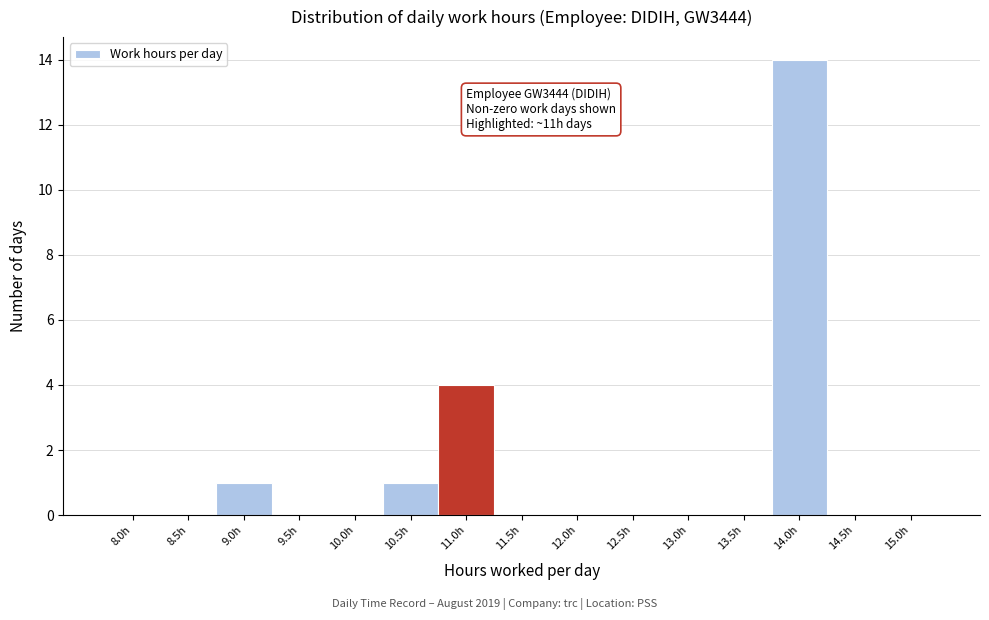

Reading right to left, what are all the values shown in this chart?

15.0h=0	14.5h=0	14.0h=14	13.5h=0	13.0h=0	12.5h=0	12.0h=0	11.5h=0	11.0h=4	10.5h=1	10.0h=0	9.5h=0	9.0h=1	8.5h=0	8.0h=0